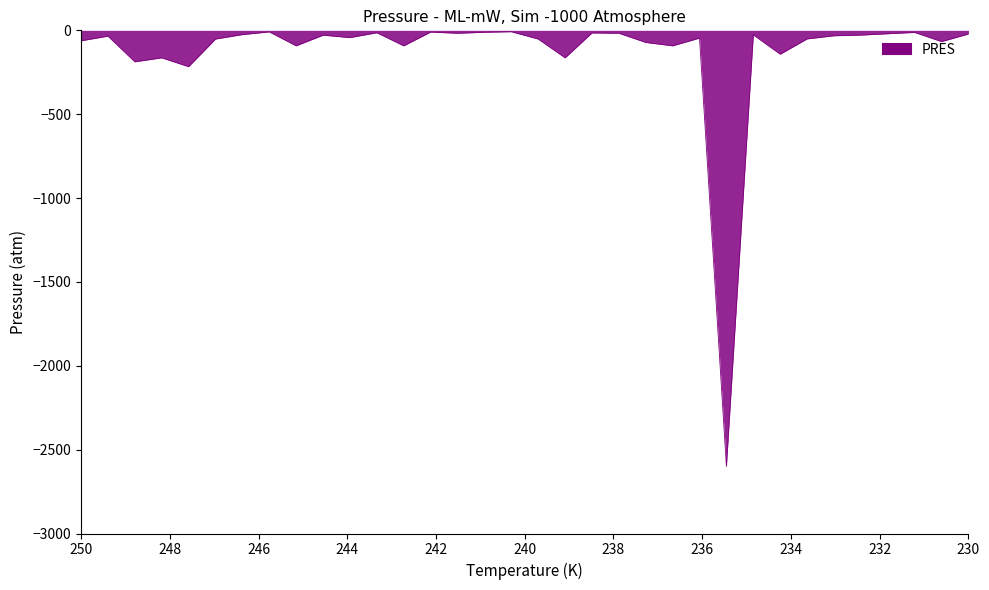

The value at 2089 is -31.0. True or false?

False